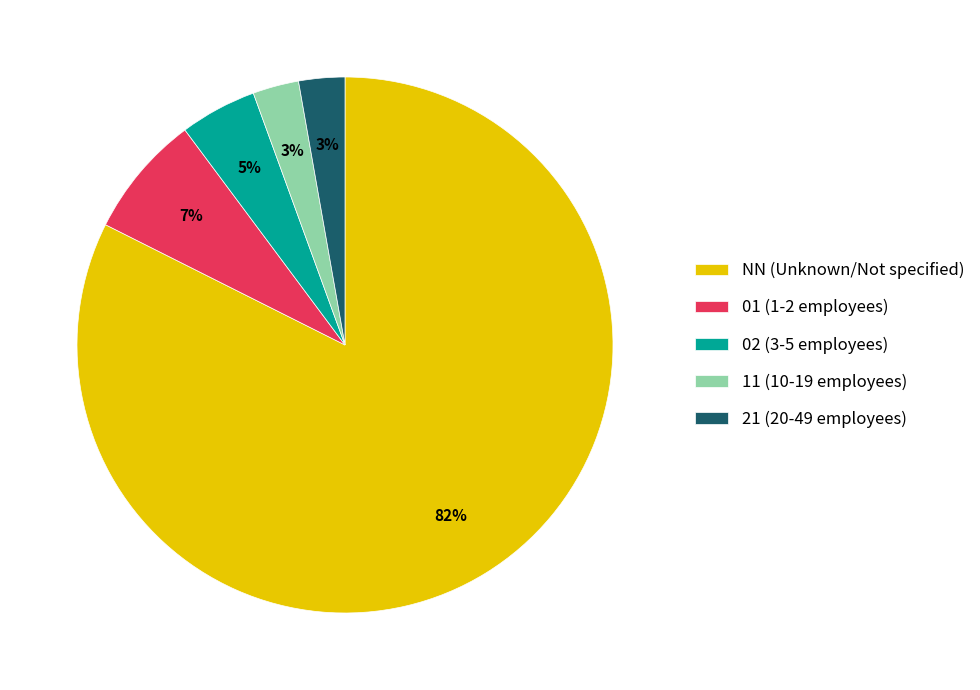

To the nearest percent, what is the combined percentage of NN (Unknown/Not specified) and 02 (3-5 employees)?

87%